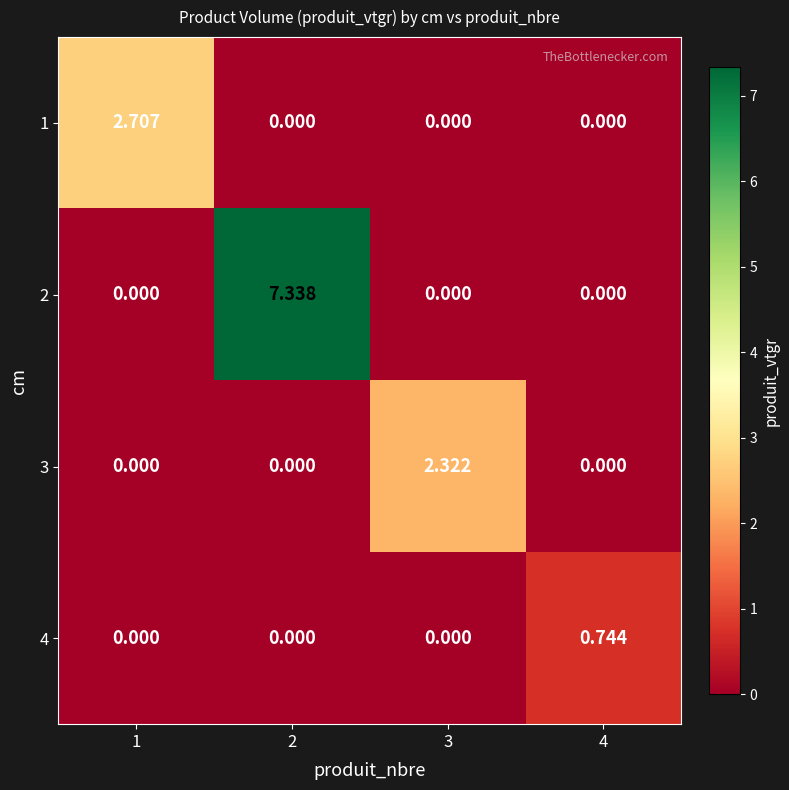

Reading right to left, extract all data points from this chart.

1: 4=0.0	3=0.0	2=0.0	1=2.7
2: 4=0.0	3=0.0	2=7.3	1=0.0
3: 4=0.0	3=2.3	2=0.0	1=0.0
4: 4=0.7	3=0.0	2=0.0	1=0.0